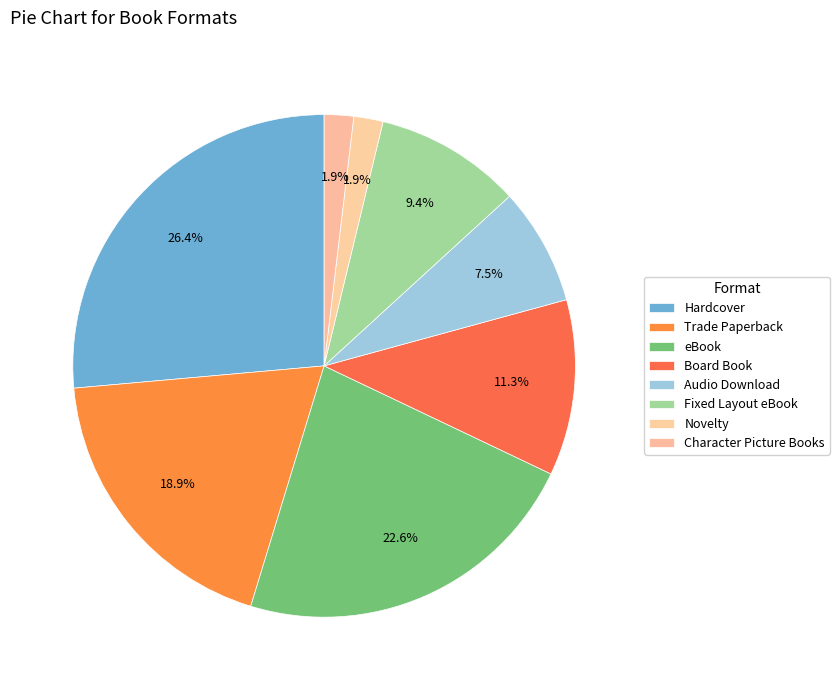

To the nearest percent, what portion does Audio Download represent?

8%